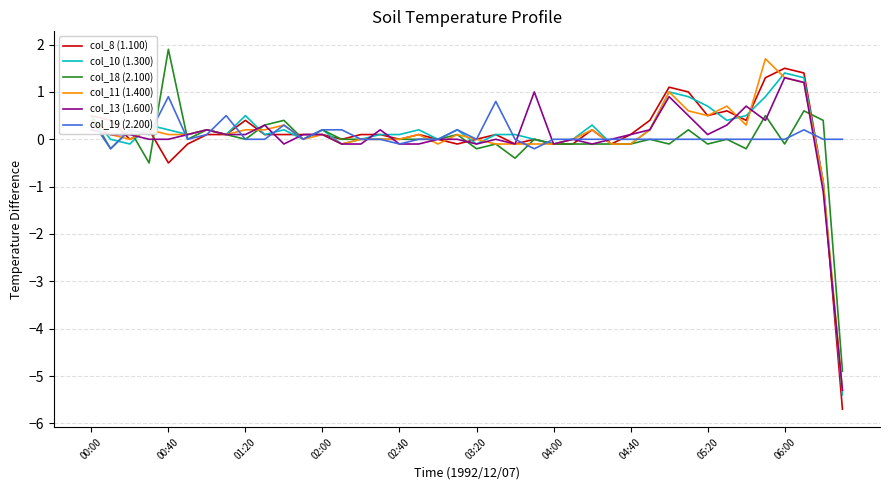

How many distinct data groups are displayed?

6